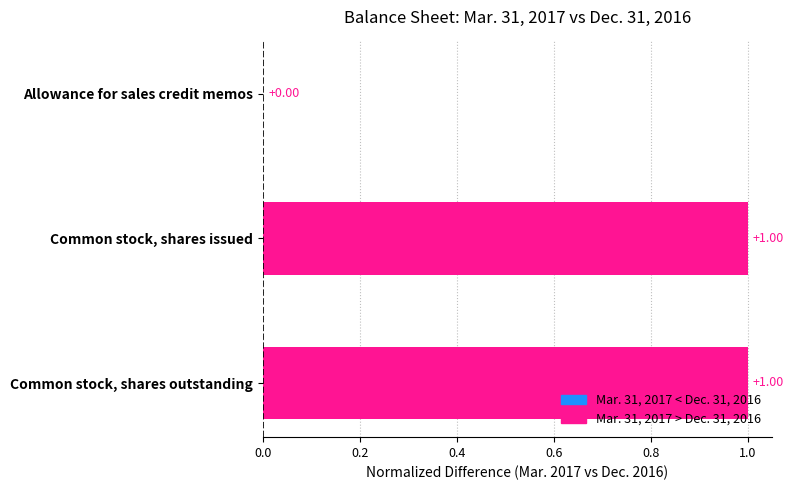

Which has a higher value, Common stock, shares issued or Common stock, shares outstanding?

Common stock, shares issued